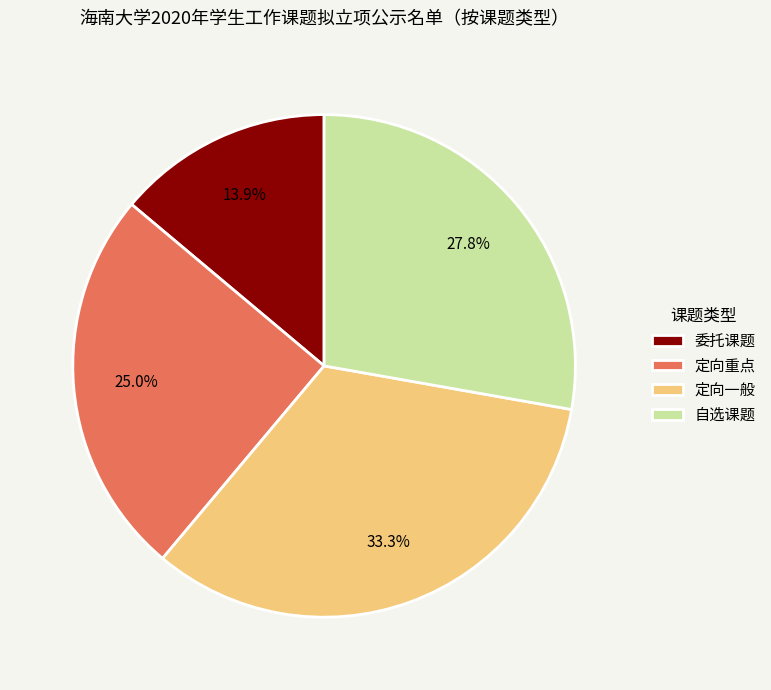

What is the total percentage of 定向重点 and 委托课题?

38.9%